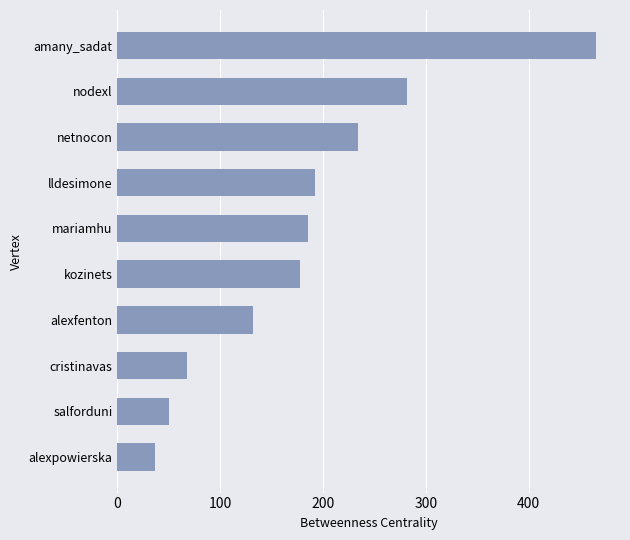

At which category does the chart reach its peak across all series?

amany_sadat